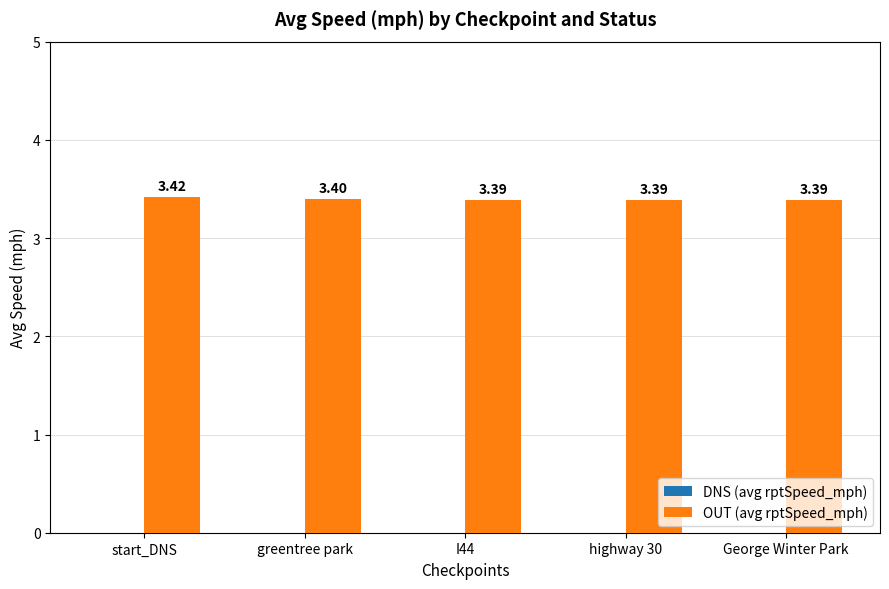

What is the sum of the values at George Winter Park and start_DNS?

6.8